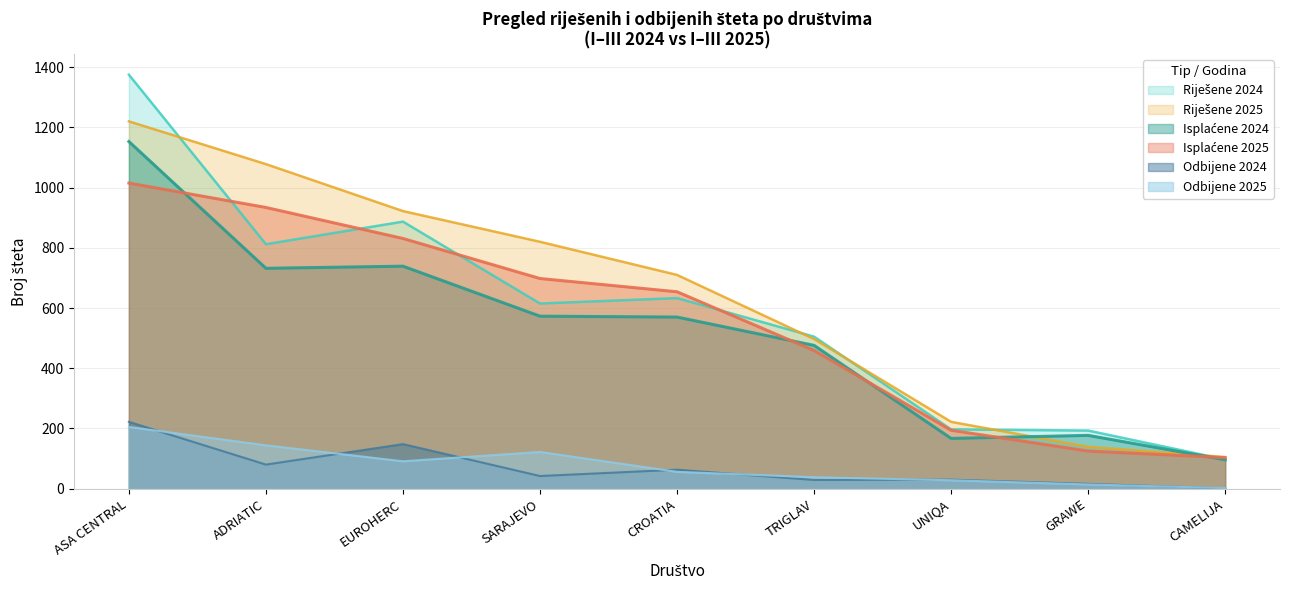

What is the average value of the Isplaćene 2025 series?

557